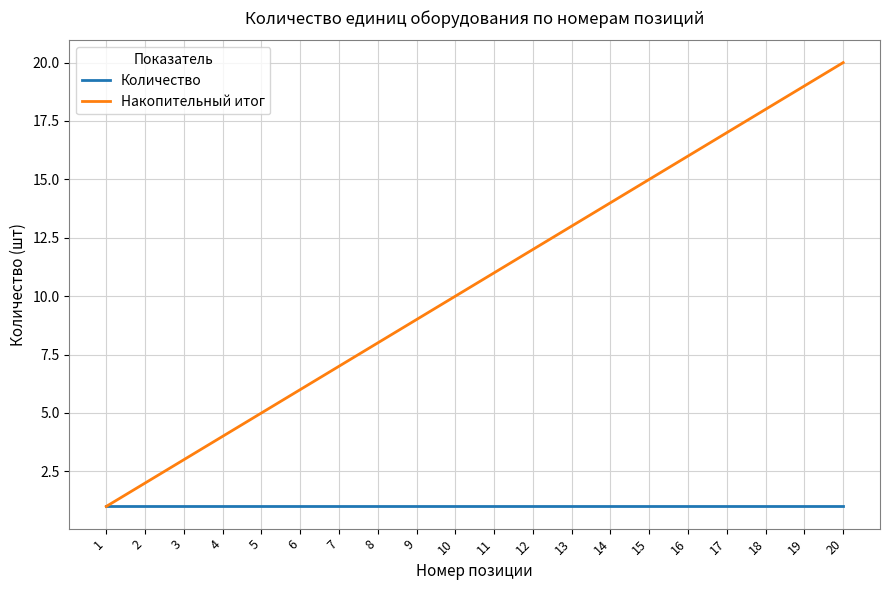

What is the greatest value displayed?

20